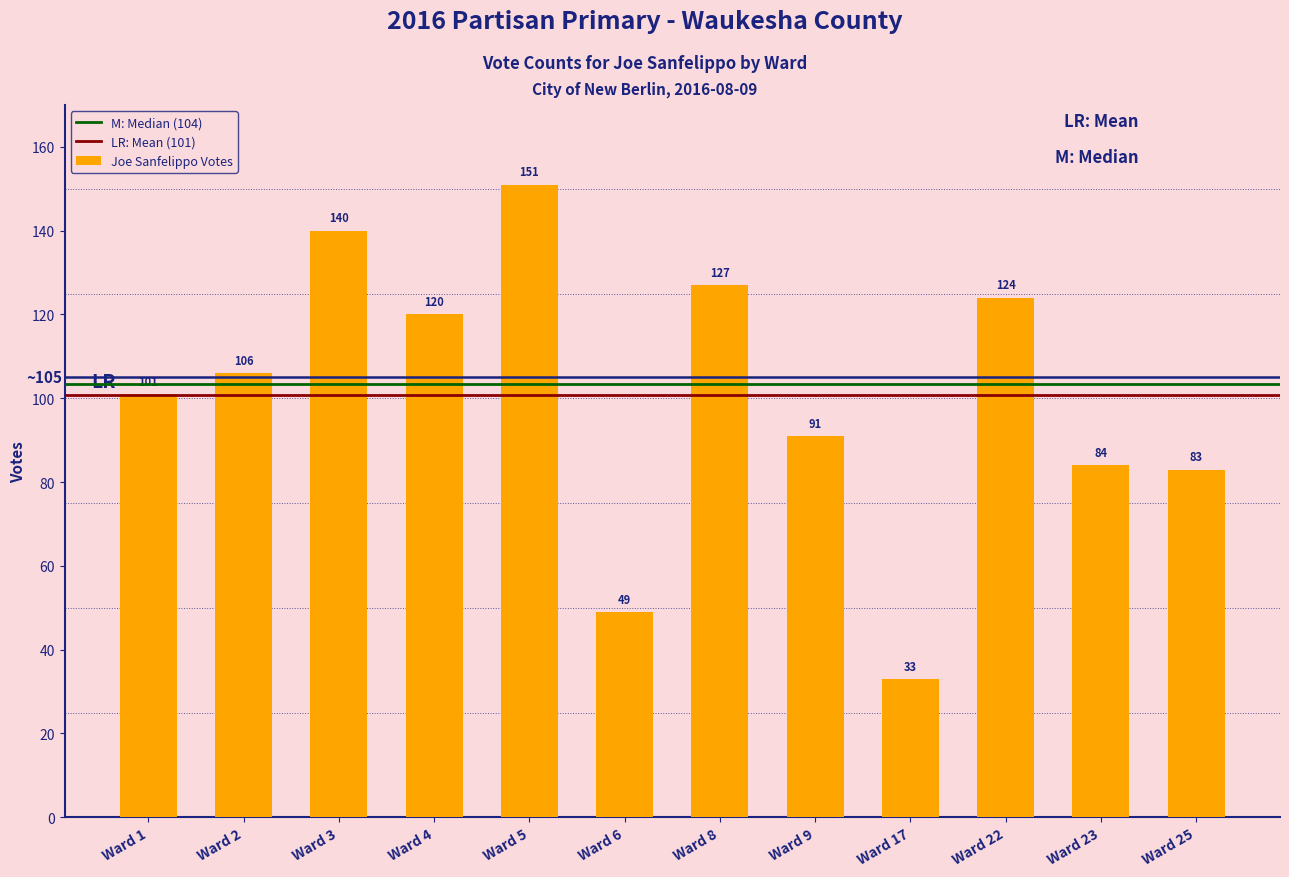

Reading right to left, transcribe all the data shown in this chart.

Ward 25=83	Ward 23=84	Ward 22=124	Ward 17=33	Ward 9=91	Ward 8=127	Ward 6=49	Ward 5=151	Ward 4=120	Ward 3=140	Ward 2=106	Ward 1=101